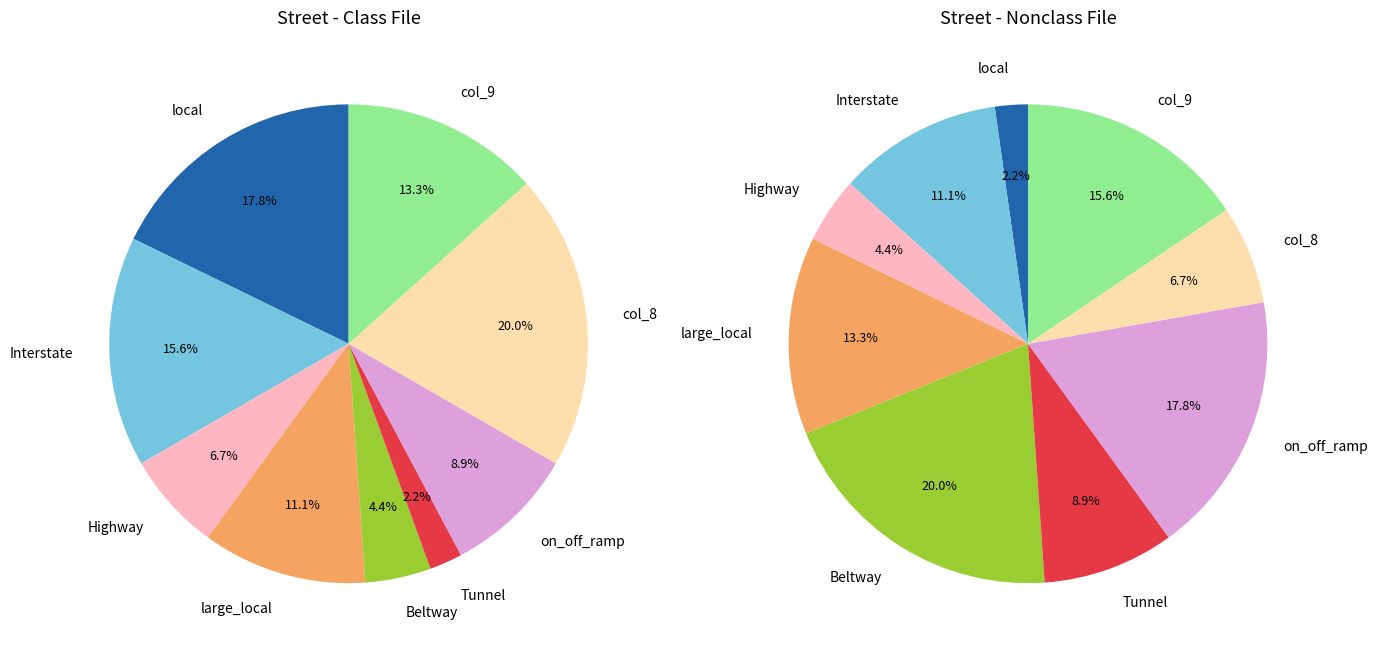

Between 2 and 7, which is larger?

7